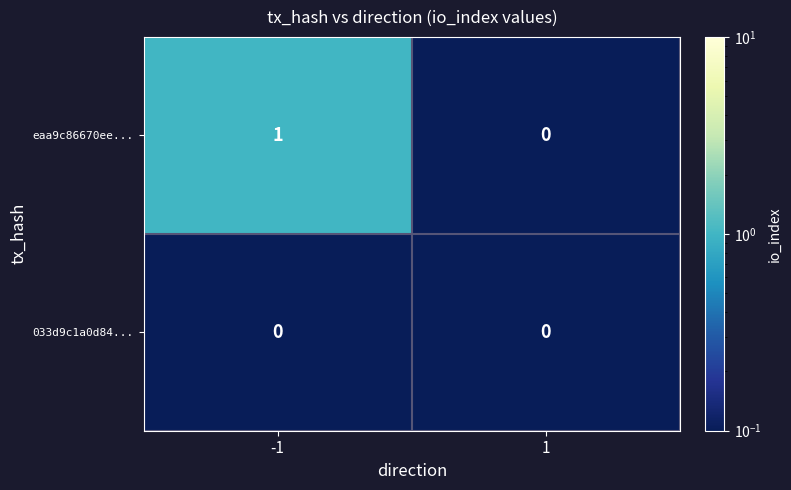

Rank the series by their maximum value, from lowest to highest.

033d9c1a0d84..., eaa9c86670ee...